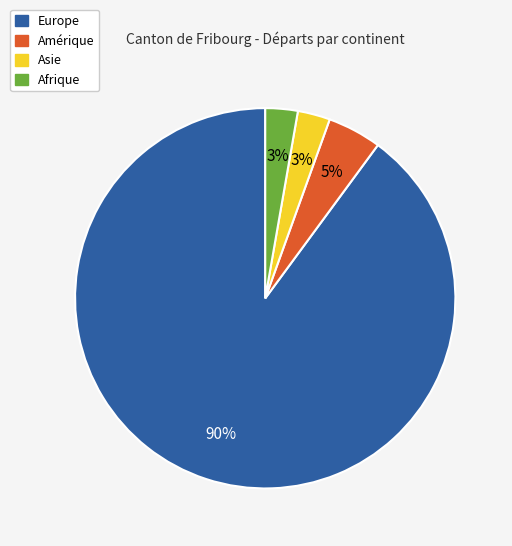

The Amérique slice represents 14% of the pie. True or false?

False